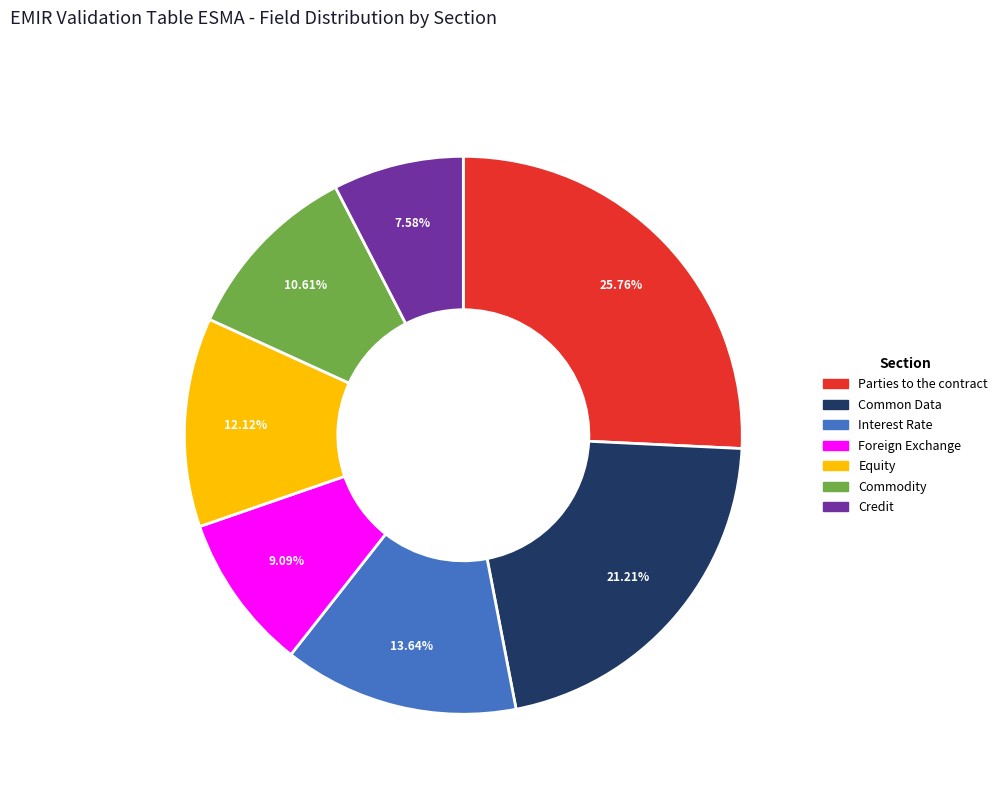

Which slice is the smallest?

Credit